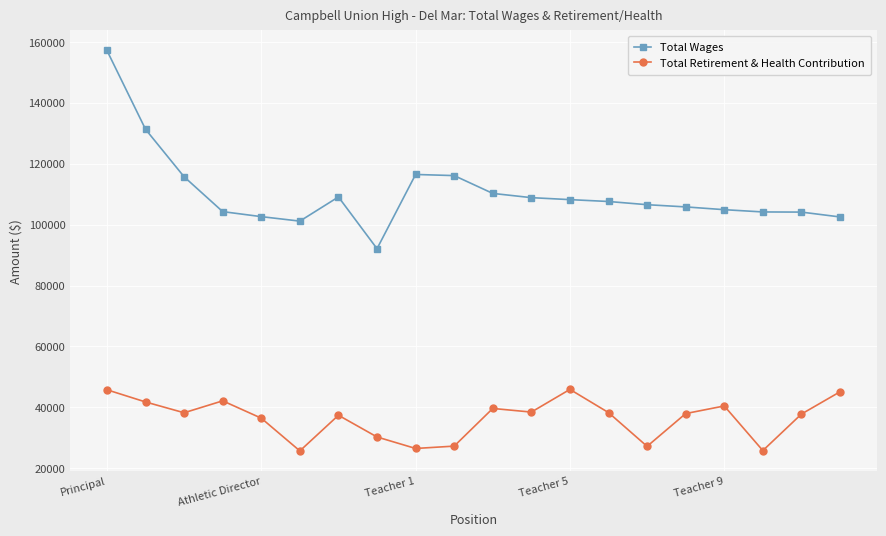

What is the value of the Total Wages point at the 14th from the left?

107590